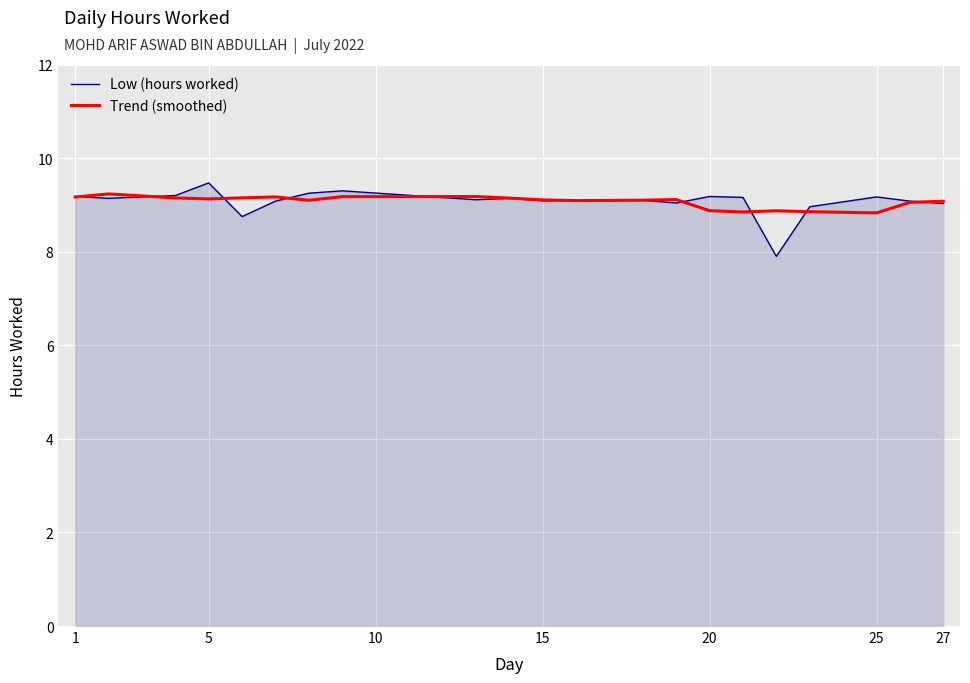

What is the minimum value for Low (hours worked)?

7.9